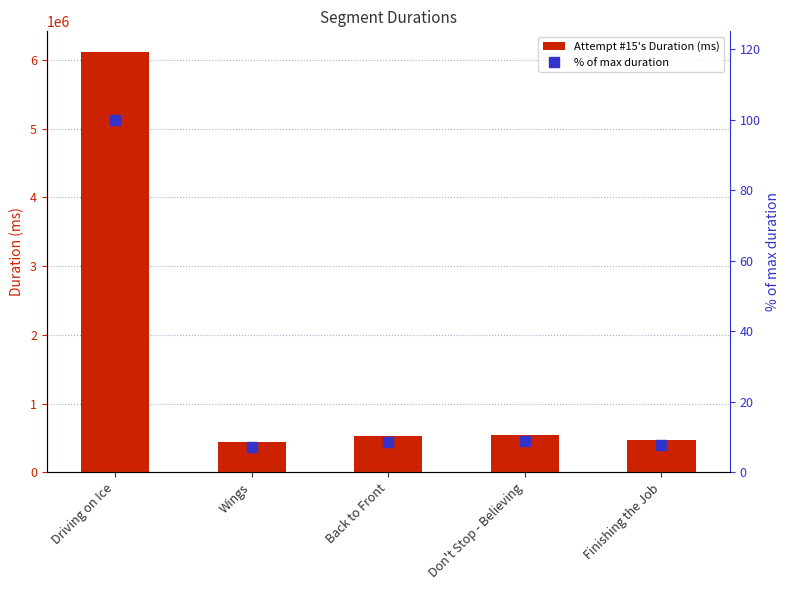

Is the value of Attempt #15's Duration (ms) at Don't Stop - Believing greater than the value of % of max duration at Finishing the Job?

Yes